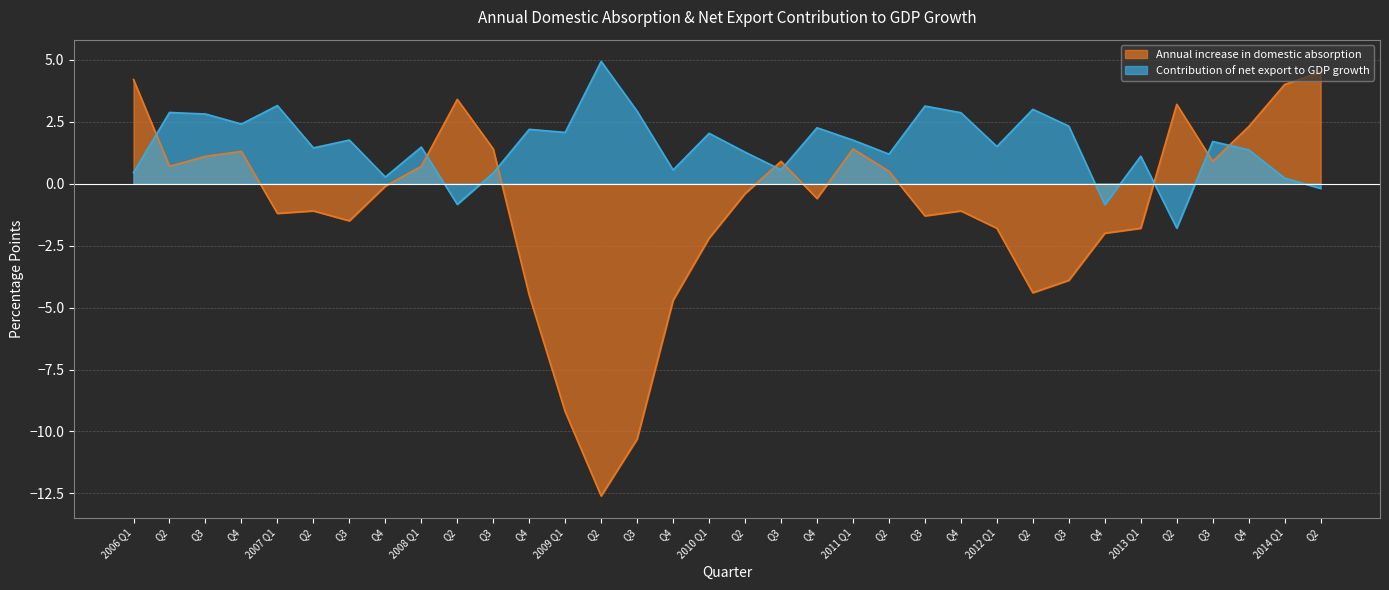

What are all the series names shown in the legend?

Annual increase in domestic absorption, Contribution of net export to GDP growth